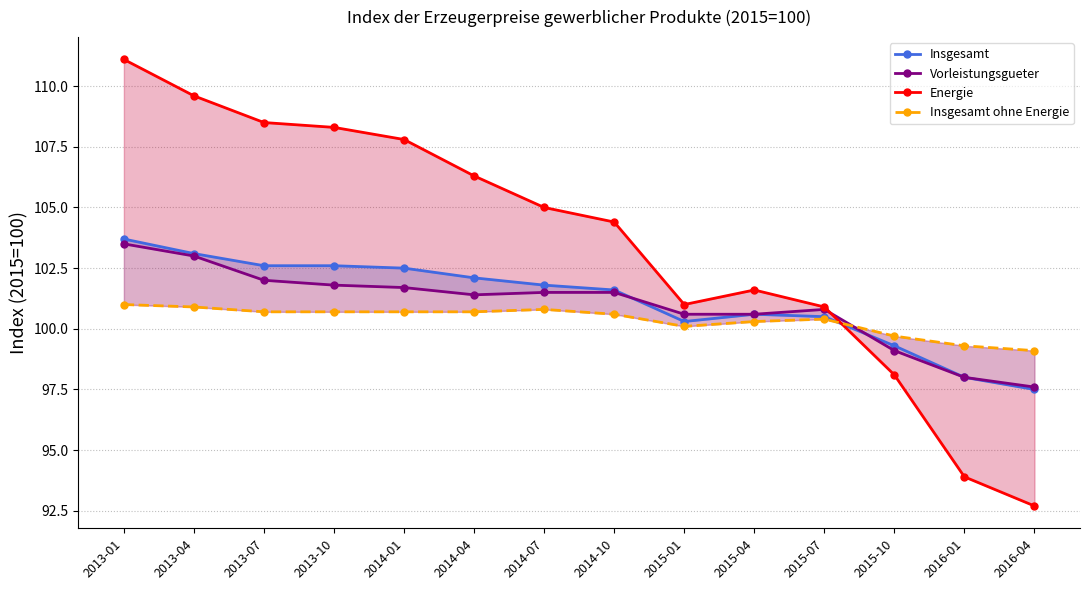

At which label does Insgesamt ohne Energie first exceed 100?

2013-01